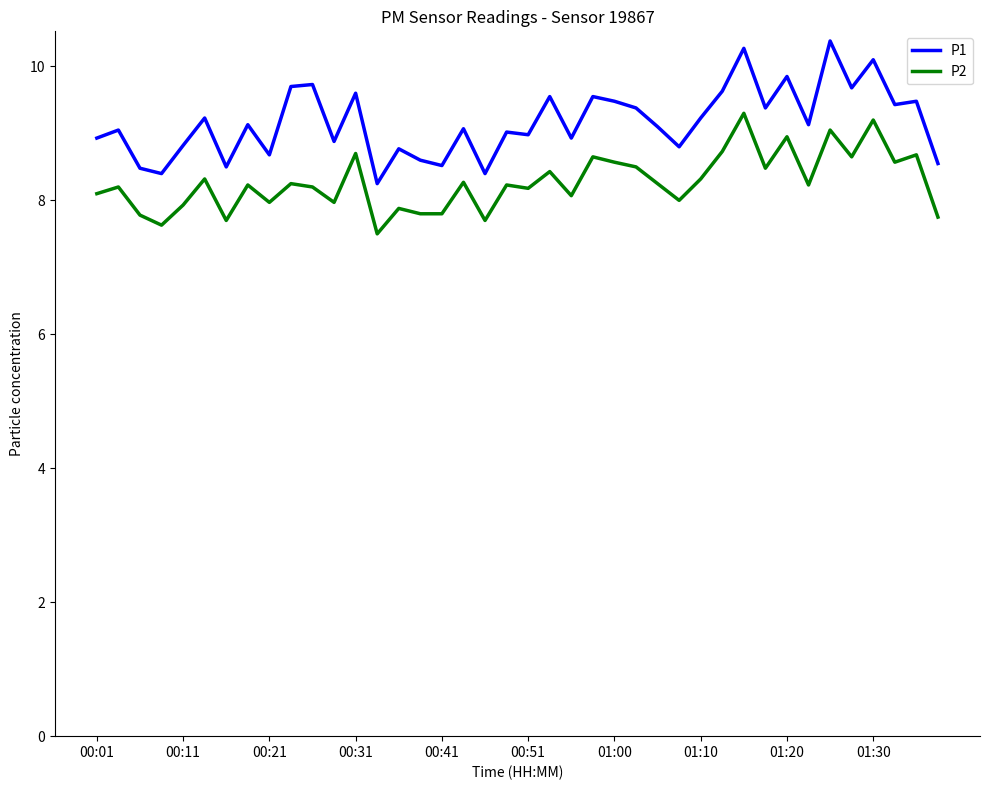

What is the highest value of the P1 series?

10.4